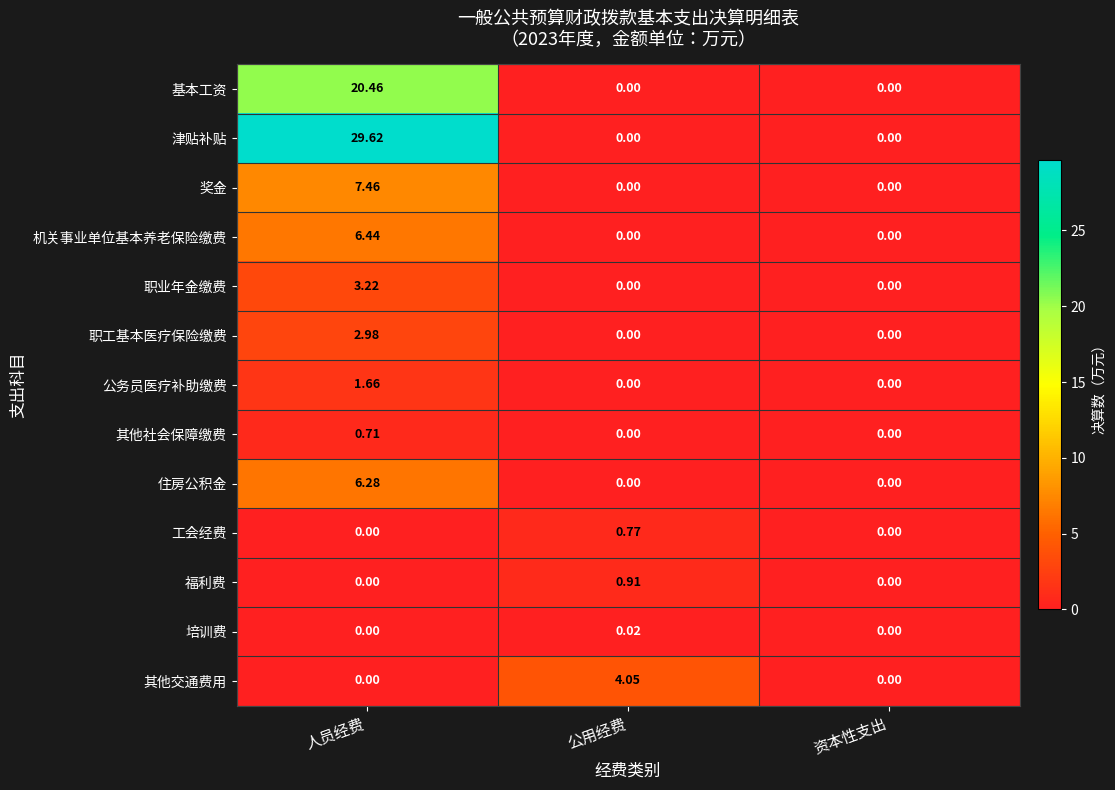

List the series in order of their peak value, lowest first.

培训费, 其他社会保障缴费, 工会经费, 福利费, 公务员医疗补助缴费, 职工基本医疗保险缴费, 职业年金缴费, 其他交通费用, 住房公积金, 机关事业单位基本养老保险缴费, 奖金, 基本工资, 津贴补贴